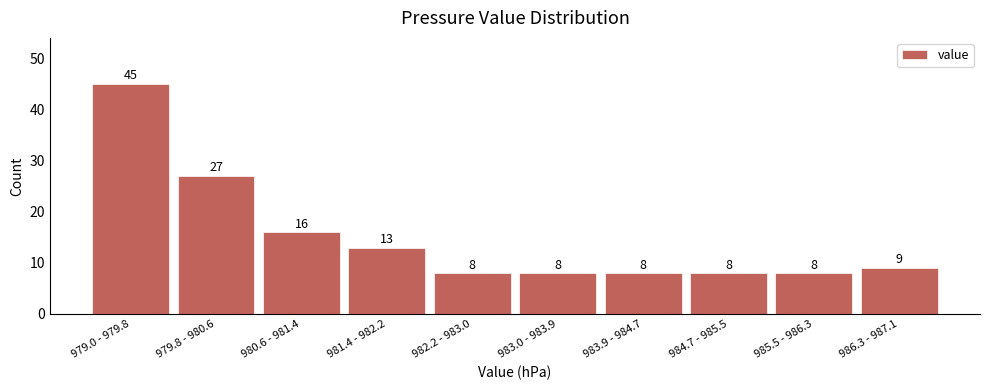

Reading right to left, what are all the values shown in this chart?

986.3 - 987.1=9	985.5 - 986.3=8	984.7 - 985.5=8	983.9 - 984.7=8	983.0 - 983.9=8	982.2 - 983.0=8	981.4 - 982.2=13	980.6 - 981.4=16	979.8 - 980.6=27	979.0 - 979.8=45